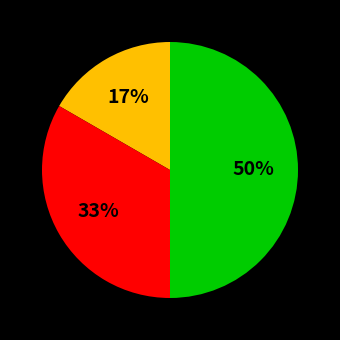

To the nearest percent, what is the difference between the largest and smallest slice percentages?

33%